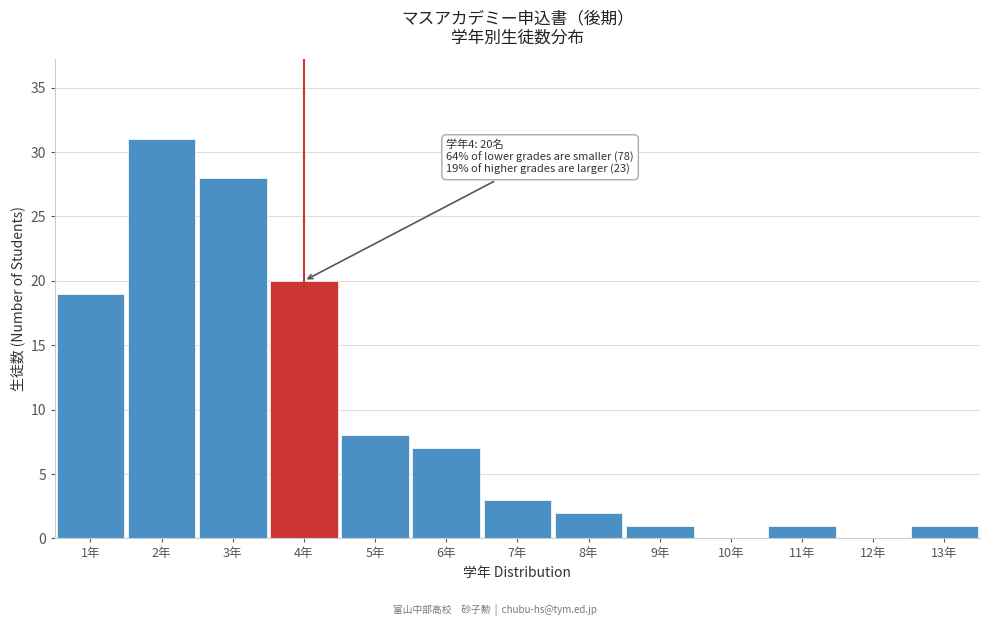

Reading left to right, extract all data points from this chart.

1年=19	2年=31	3年=28	4年=20	5年=8	6年=7	7年=3	8年=2	9年=1	10年=0	11年=1	12年=0	13年=1